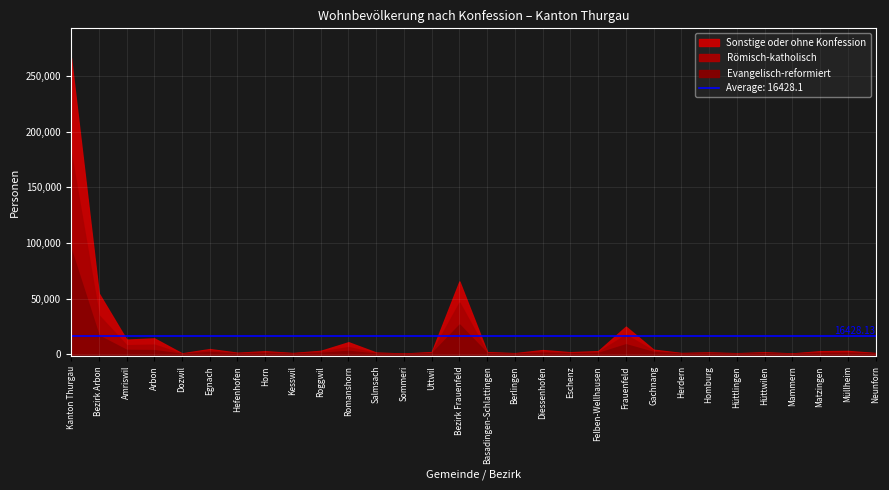

True or false: Römisch-katholisch has more than 2 interior local peaks.

True